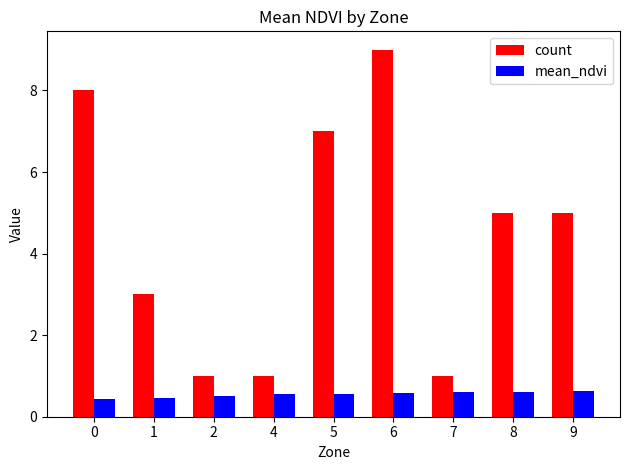

What is the difference between the maximum and second lowest values in the count series?

8.0